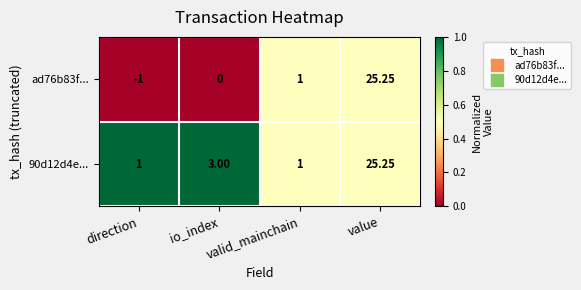

Is the value of 90d12d4e... at direction greater than the value of ad76b83f... at io_index?

Yes